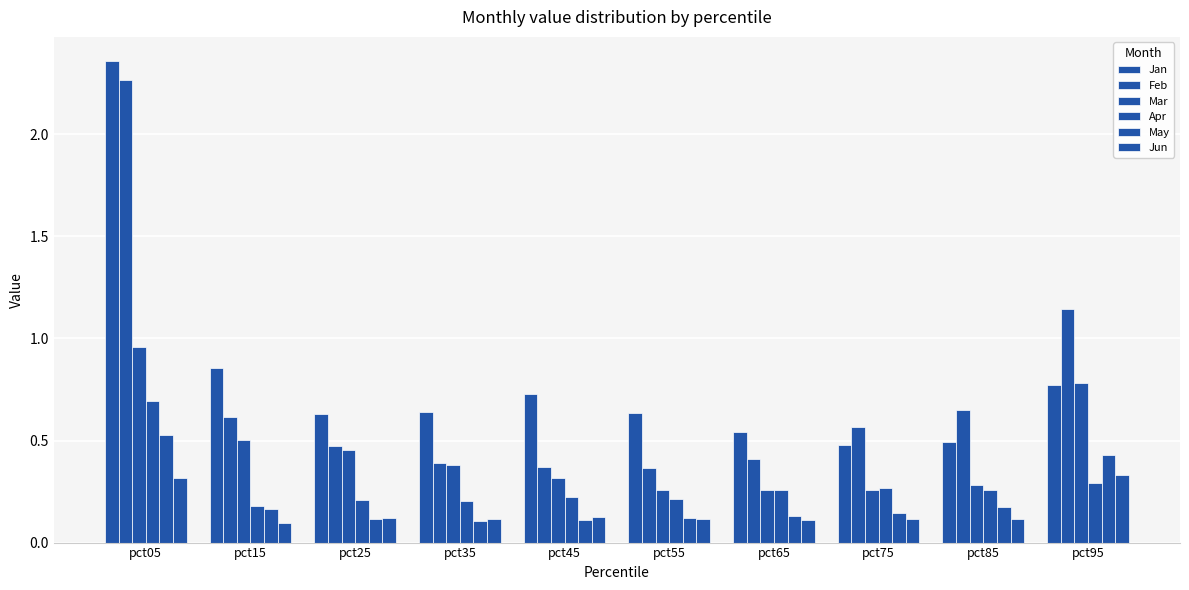

How many groups of bars are there?

10